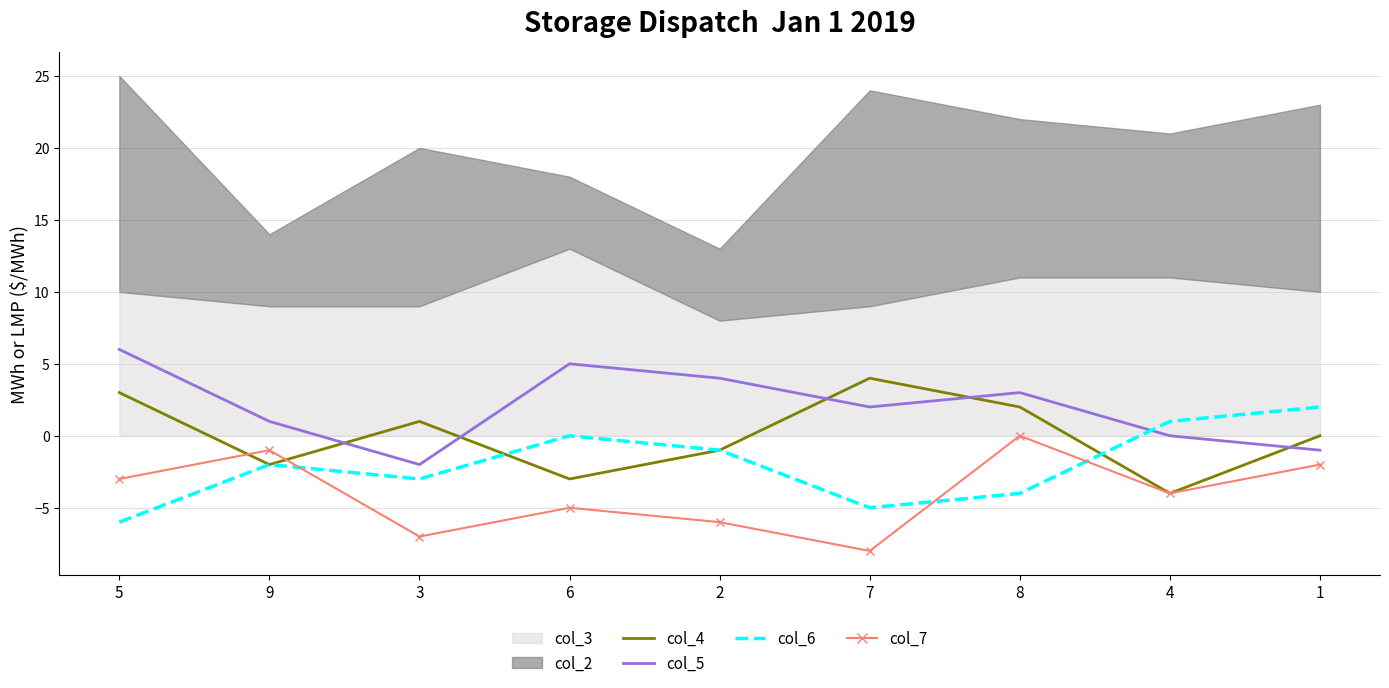

How many data points in col_5 are less than 2?

4